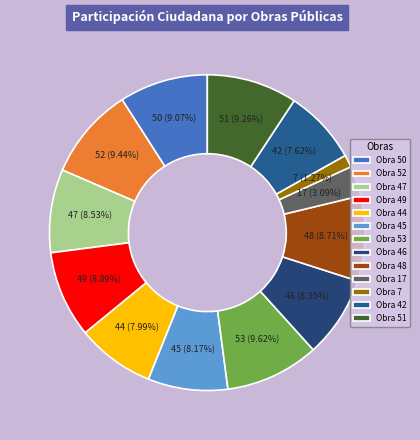

To the nearest percent, what is the difference between the Obra 17 and Obra 45 slice percentages?

5%